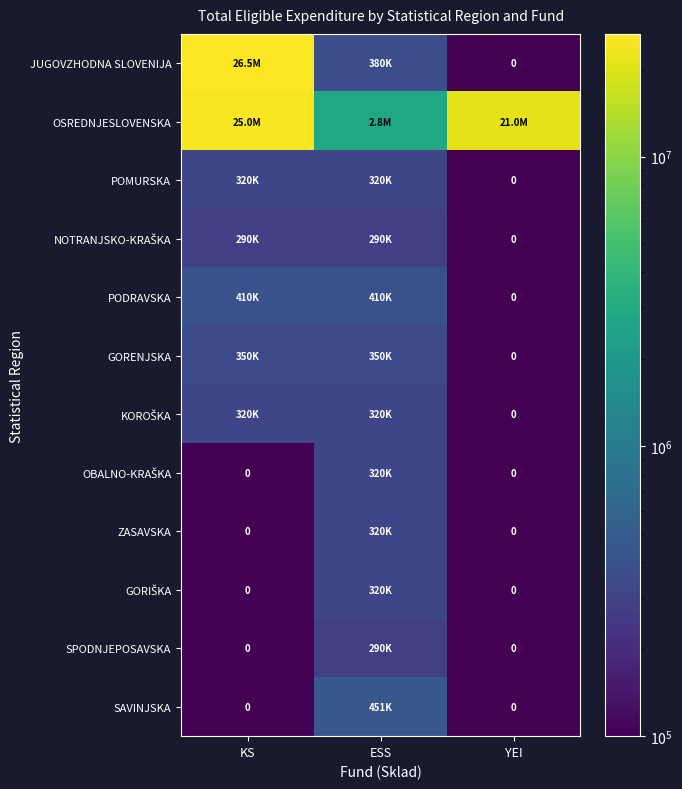

The value of NOTRANJSKO-KRAŠKA at KS is 393932.9. True or false?

False